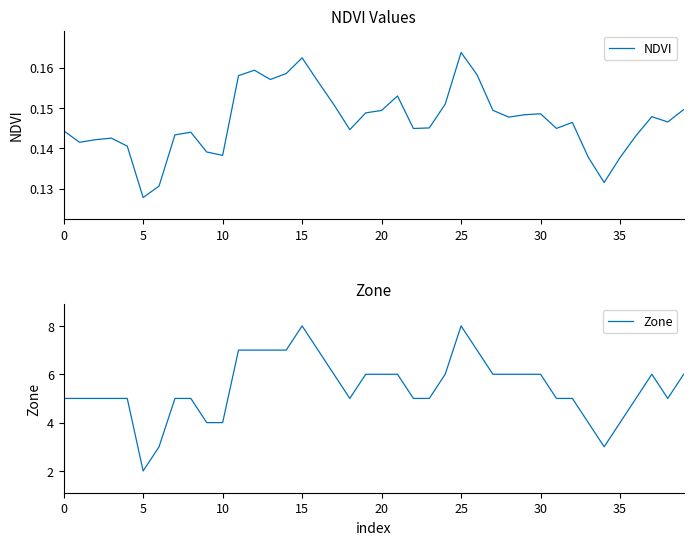

What is the lowest value of the NDVI series?

0.1